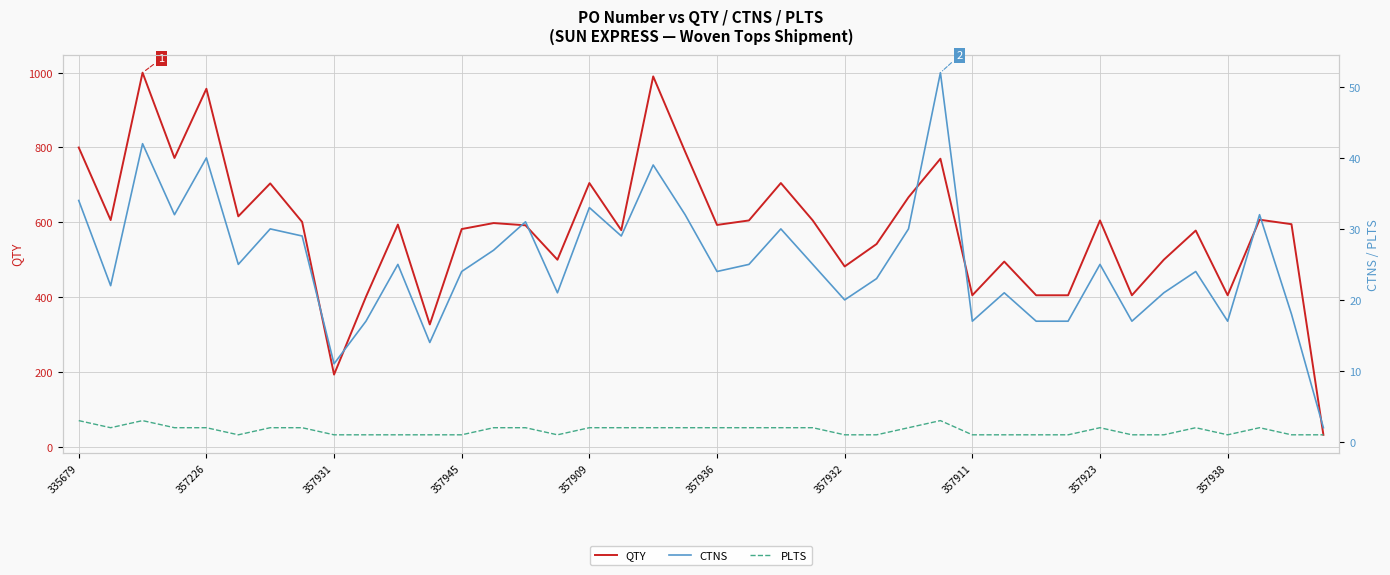

What are all the series names shown in the legend?

QTY, CTNS, PLTS